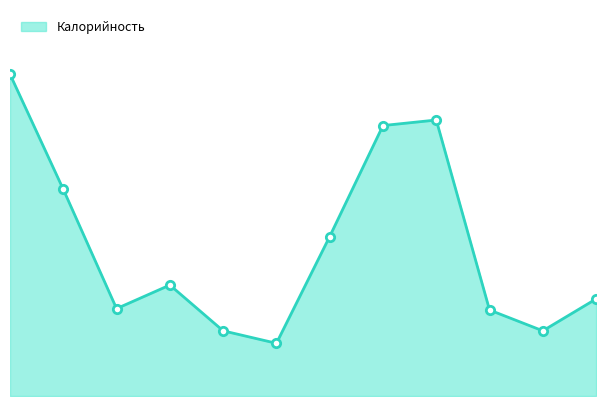

What is the label of the 3rd point from the left?

хлеб пшеничный